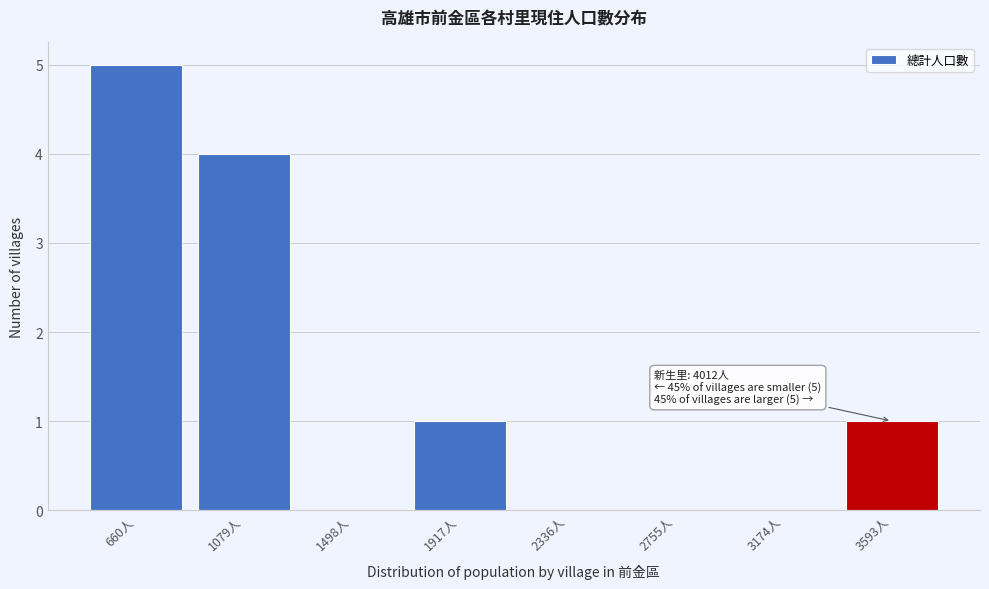

Reading left to right, list all the values displayed in this chart.

660人=5	1079人=4	1498人=0	1917人=1	2336人=0	2755人=0	3174人=0	3593人=1